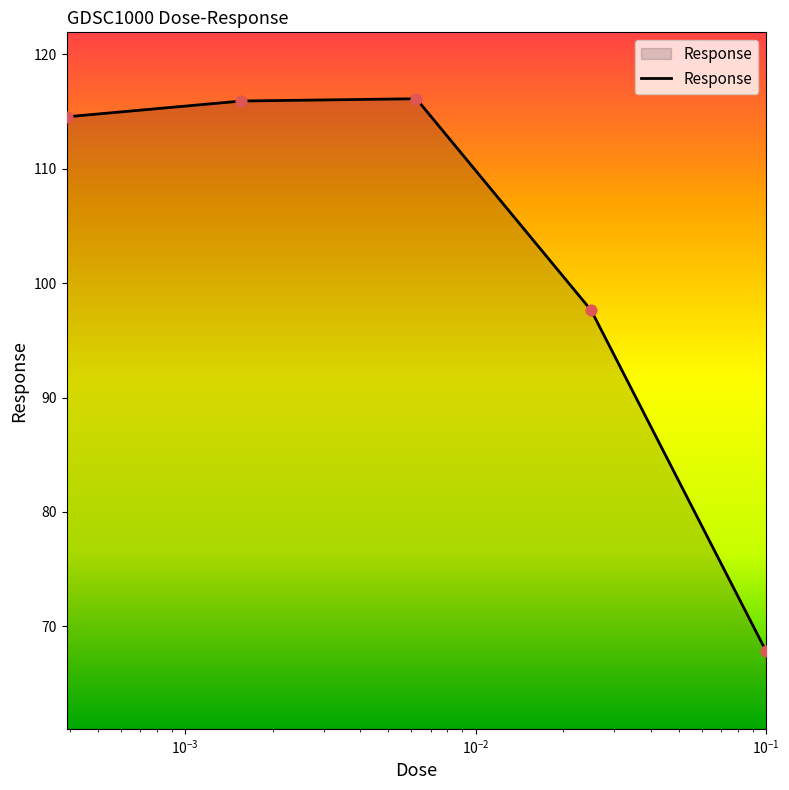

True or false: there are more than 1 points higher than both neighbors.

False